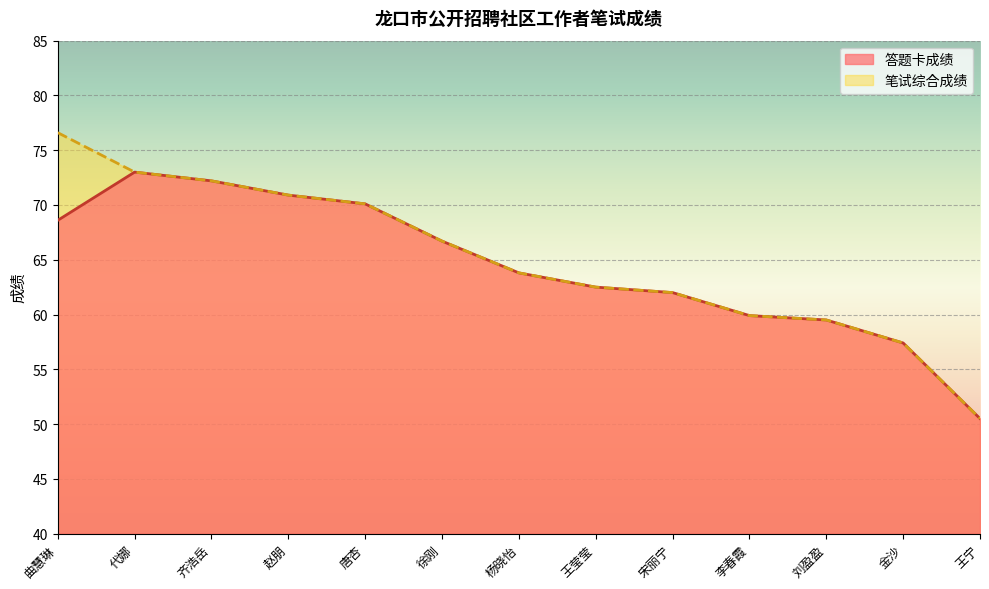

Is the value of 笔试综合成绩 at 代娜 greater than the value of 答题卡成绩 at 王莹莹?

Yes